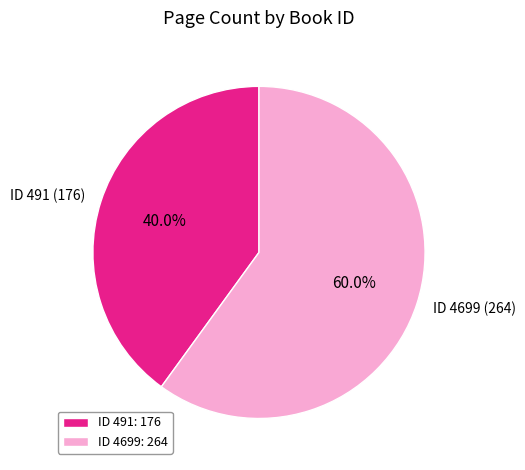

What percentage do ID 4699: 264 and ID 491: 176 together represent?

100.0%